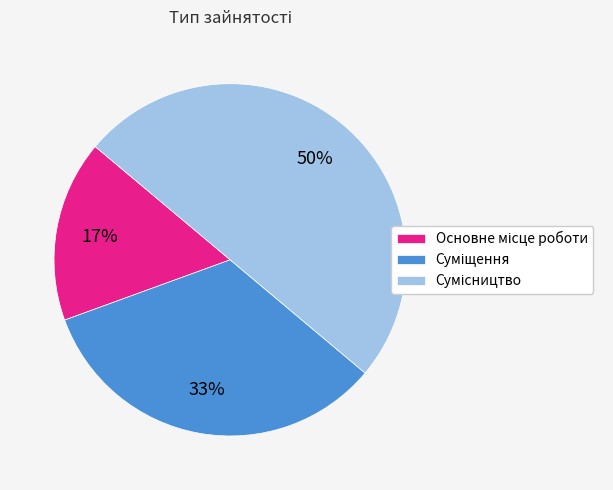

To the nearest percent, what is the difference between the largest and smallest slice percentages?

33%